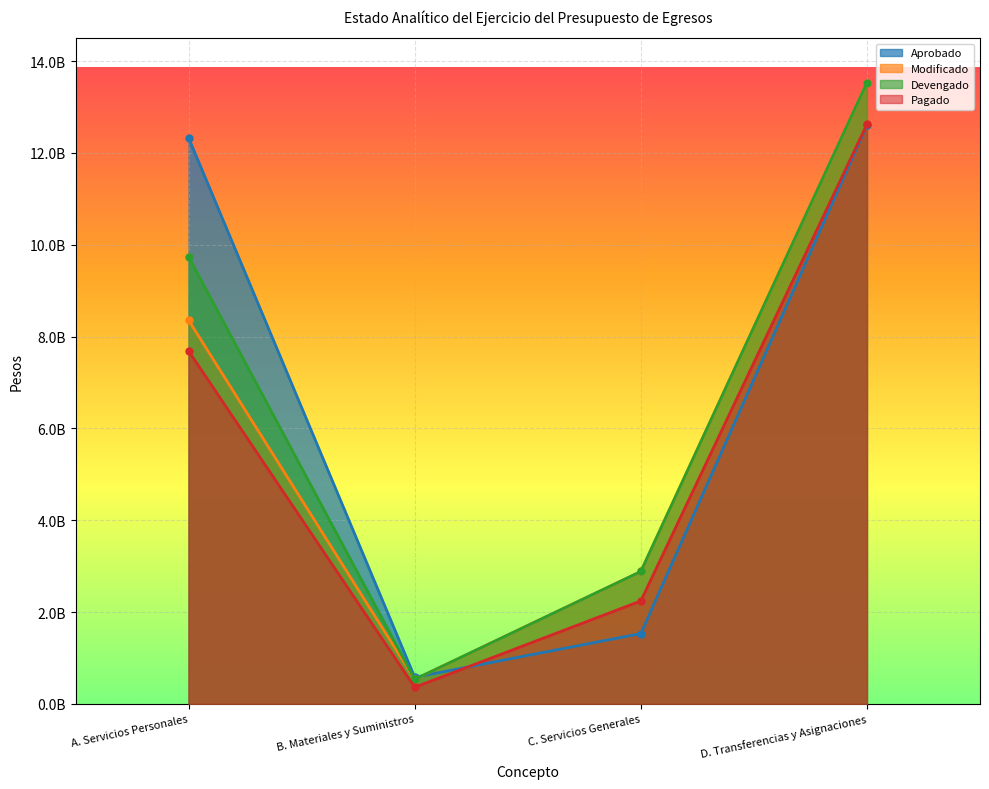

What is the sum of all Aprobado values?

27042434818.0